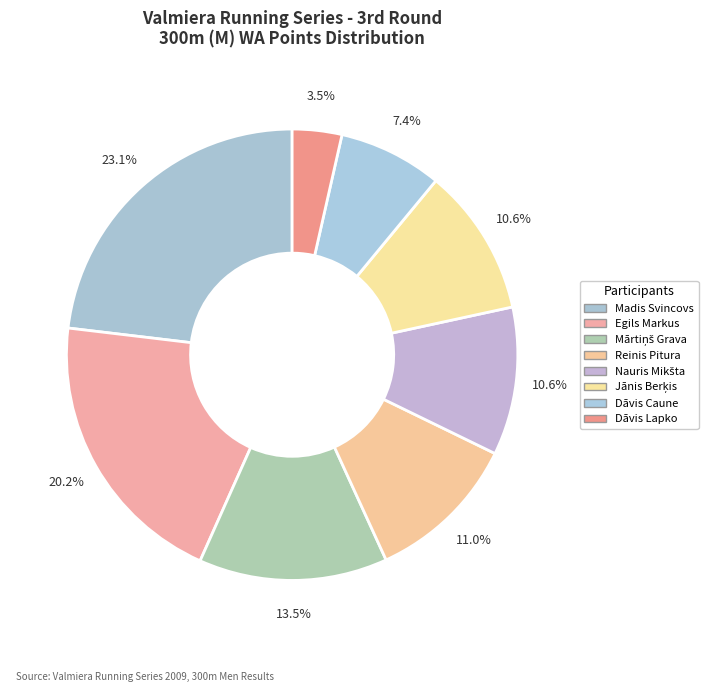

True or false: Dāvis Lapko accounts for 15% of the total.

False